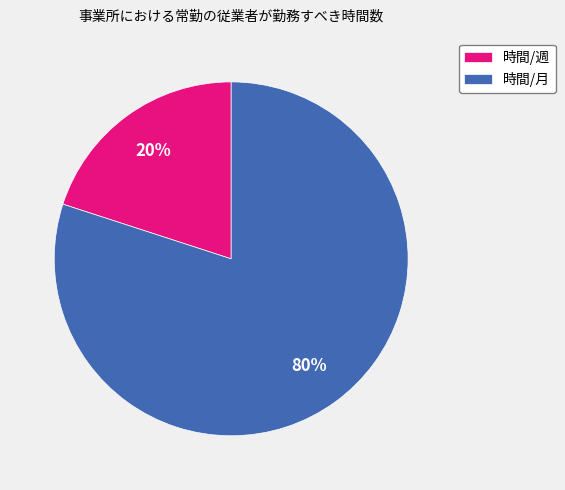

To the nearest percent, what percentage of the pie is 時間/月?

80%